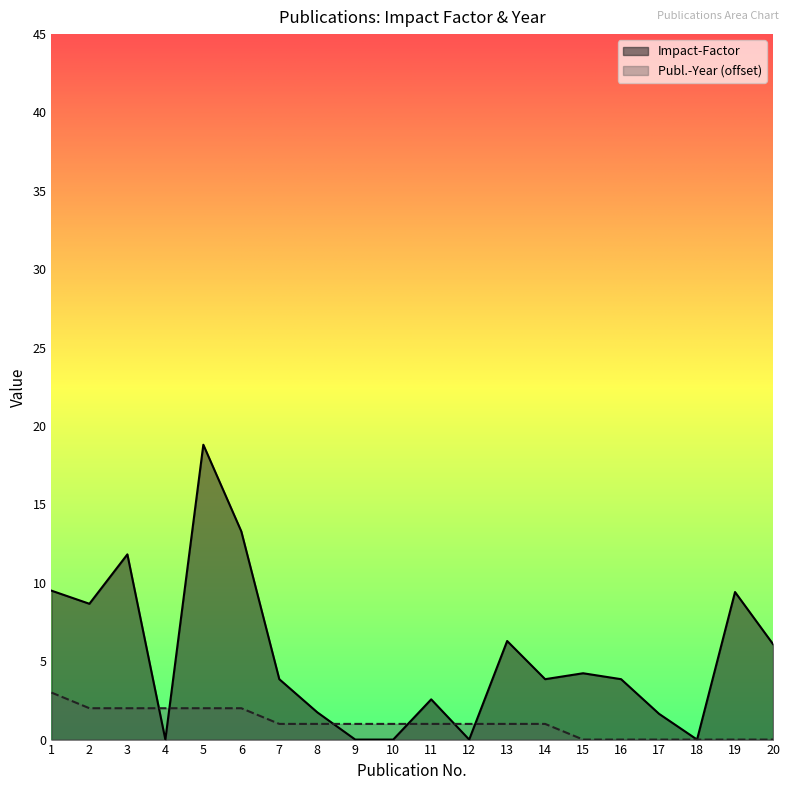

Is the value of Impact-Factor at 5 greater than the value of Publ.-Year at 6?

Yes